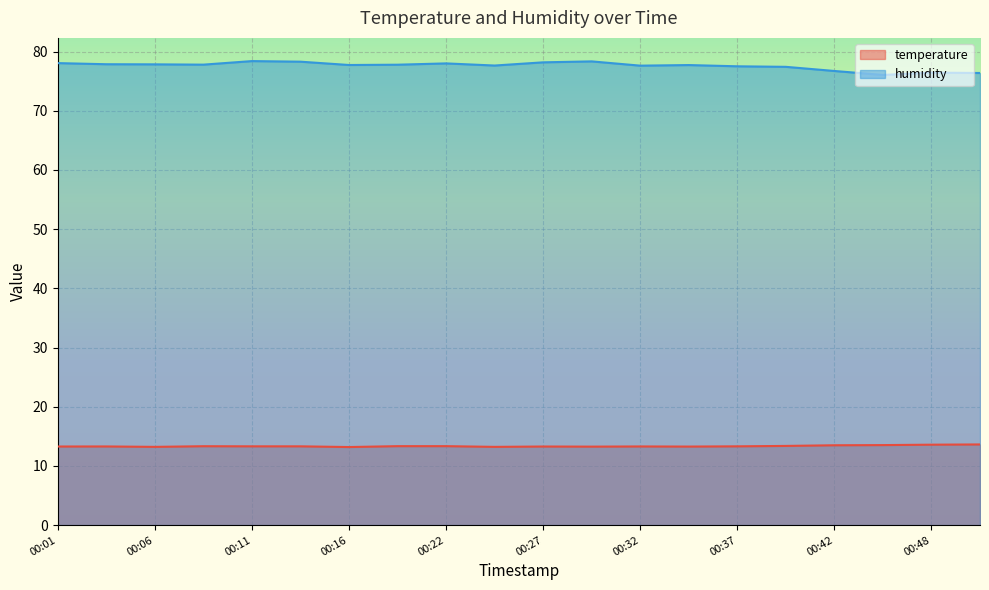

What are all the series names shown in the legend?

temperature, humidity